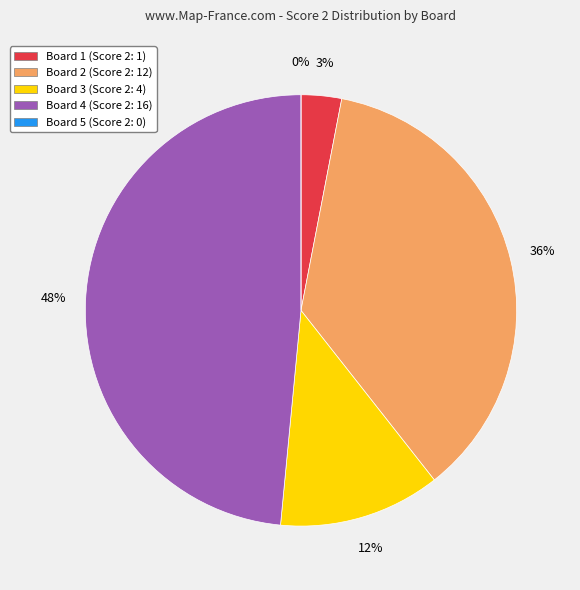

To the nearest percent, what portion does Board 1 represent?

3%